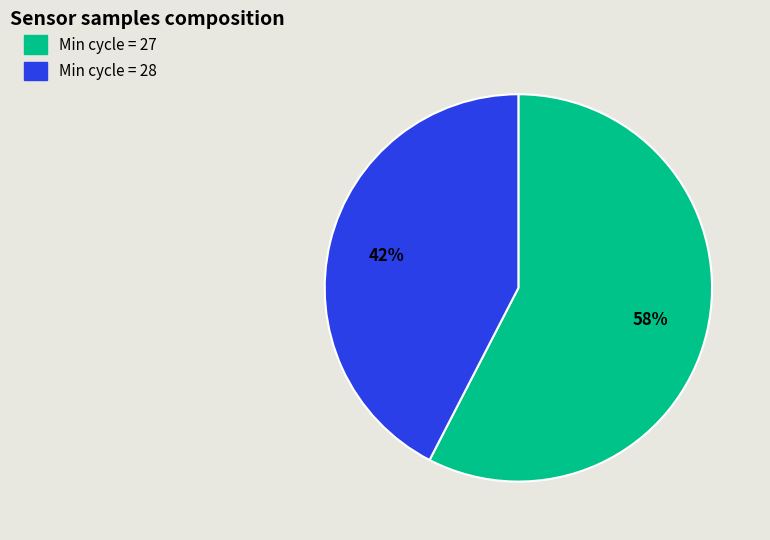

To the nearest percent, what is the average slice percentage?

50%